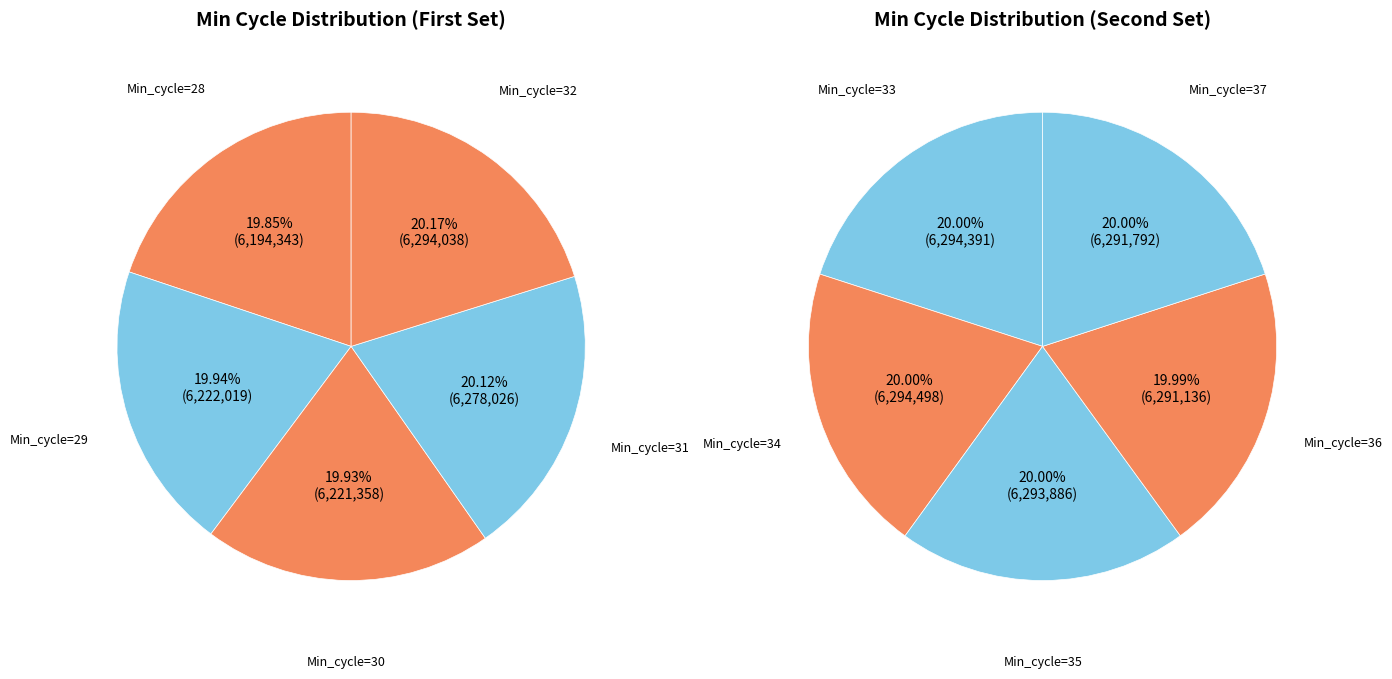

Which category has the biggest portion of the pie?

Min_cycle=34